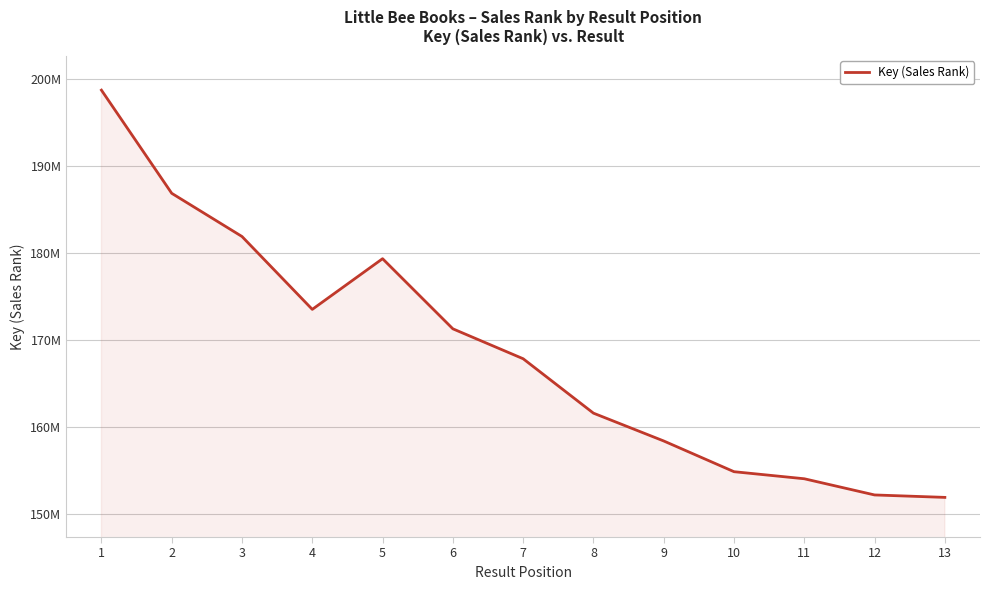

Is this an area chart (filled region under the line)?

Yes